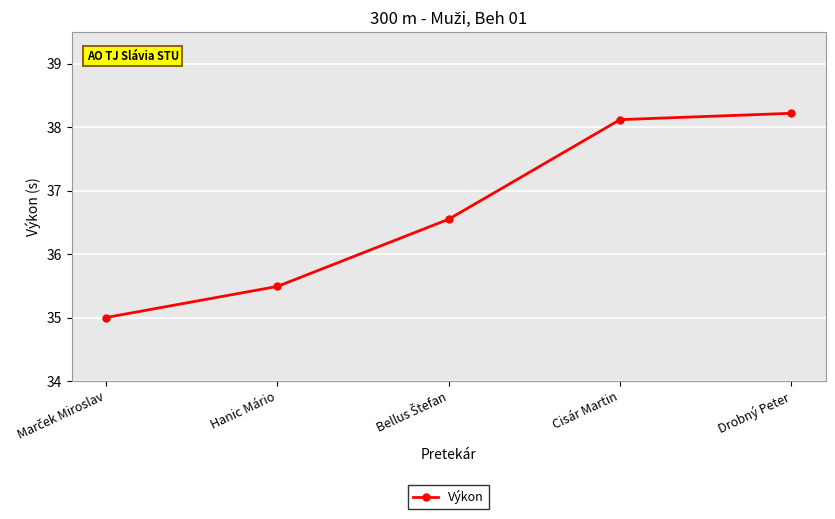

What is the sum of all values?

183.4